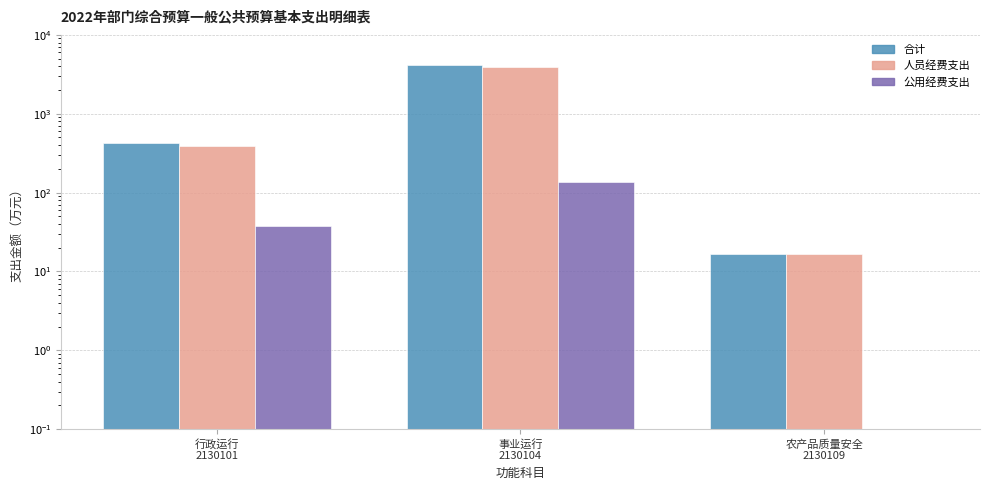

At 农产品质量安全
2130109, list the series in order from smallest to largest.

公用经费支出, 合计, 人员经费支出